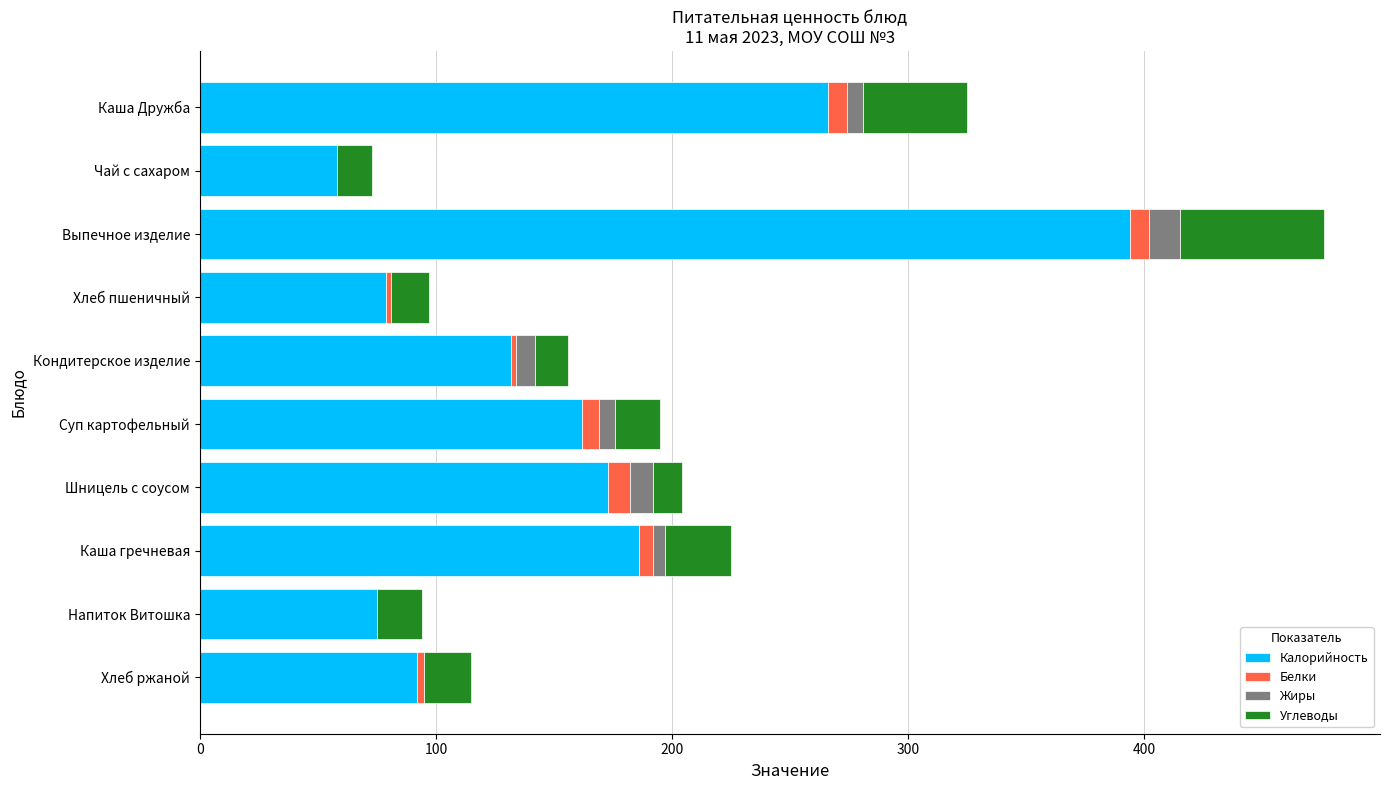

True or false: Калорийность has a value of 79 at Хлеб пшеничный.

True